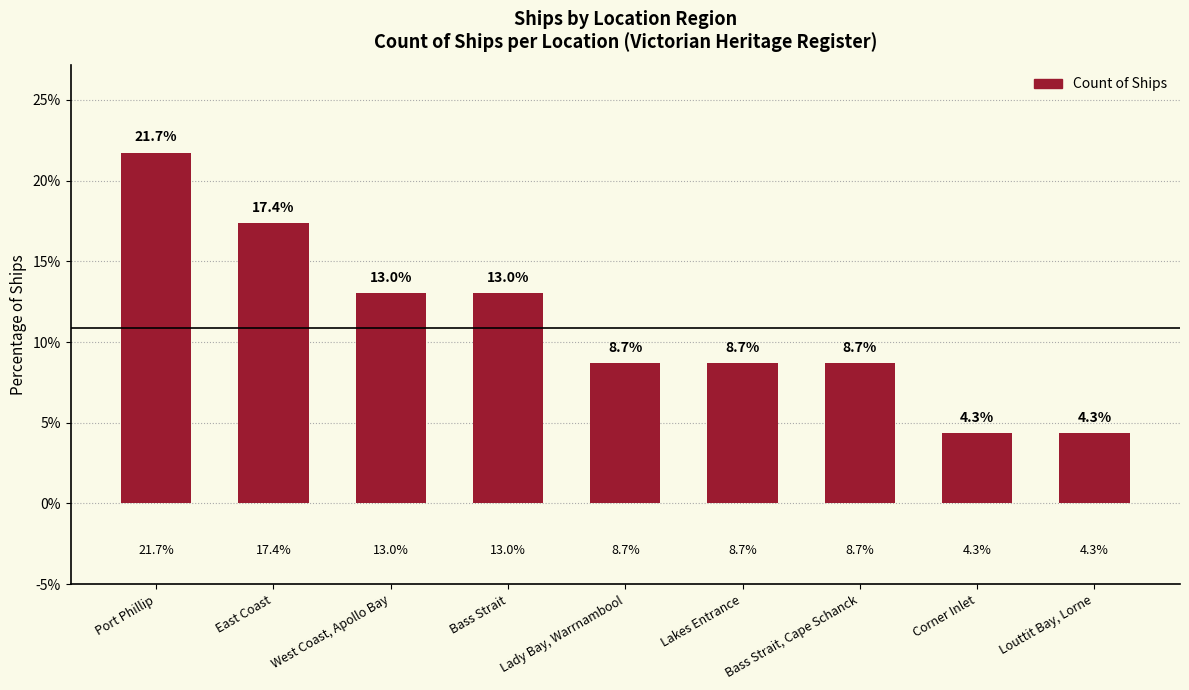

Read the value at West Coast, Apollo Bay.

13.0